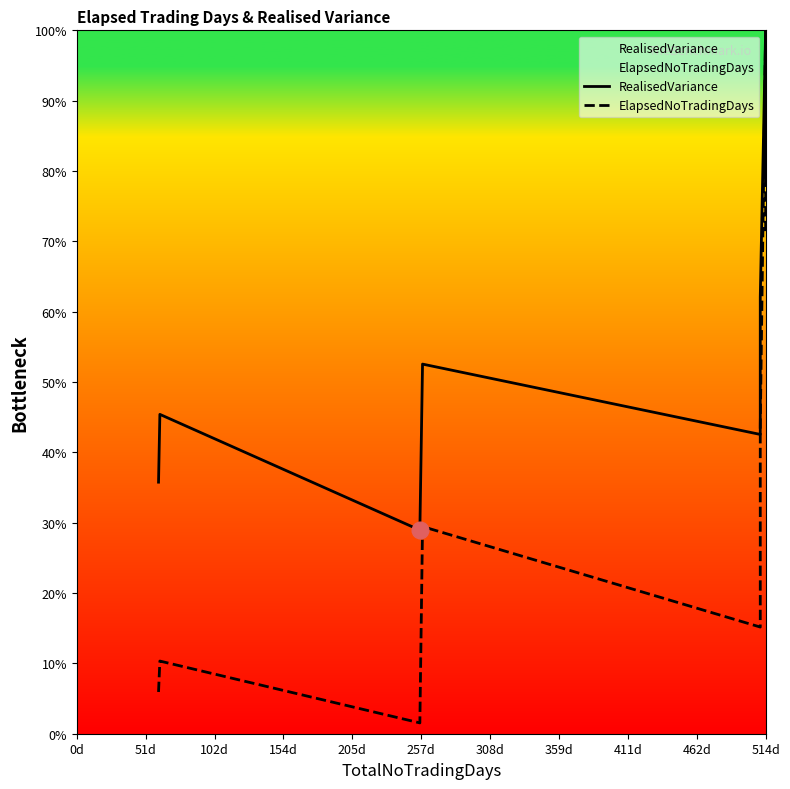

Reading left to right, what are all the values shown in this chart?

RealisedVariance: 35.8	45.4	28.9	52.5	42.5	62.1	100.0	78.3
ElapsedNoTradingDays: 5.9	10.3	1.5	29.5	15.2	43.7	100.0	71.4